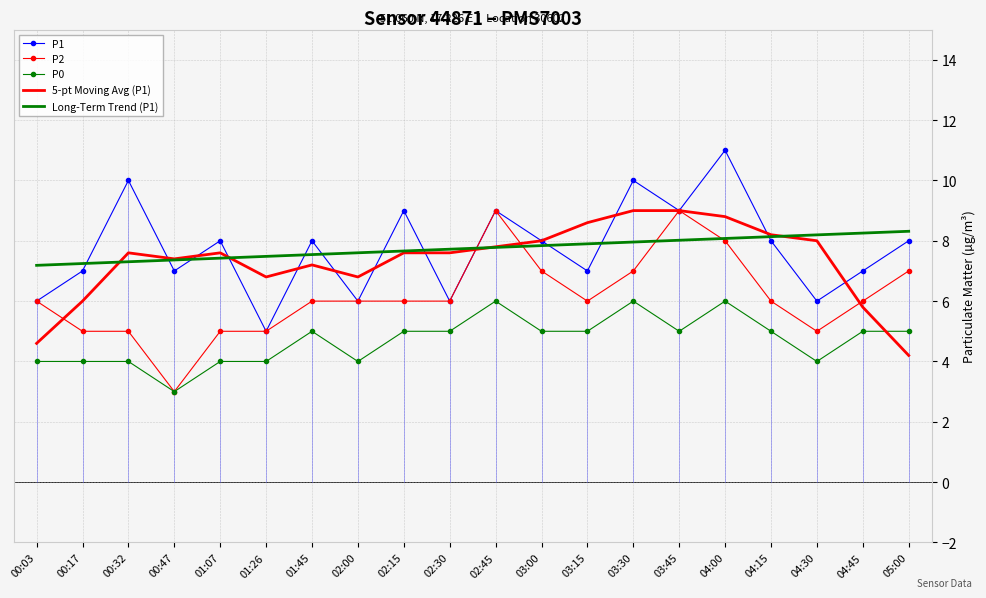

What is the difference between the second highest and second lowest values in the P1 series?

4.0